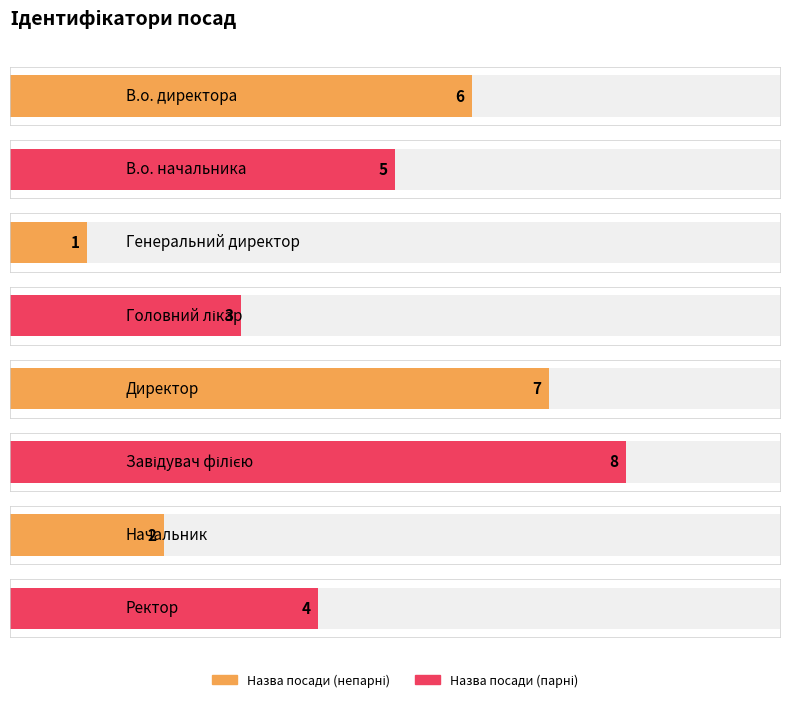

What is the smallest value displayed?

1